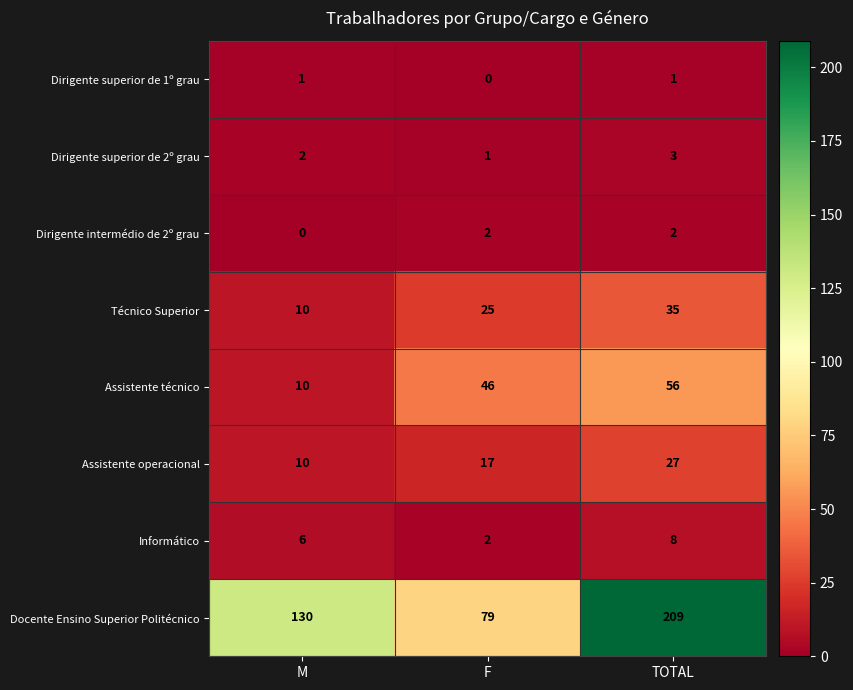

Which category has the highest value across all series?

TOTAL